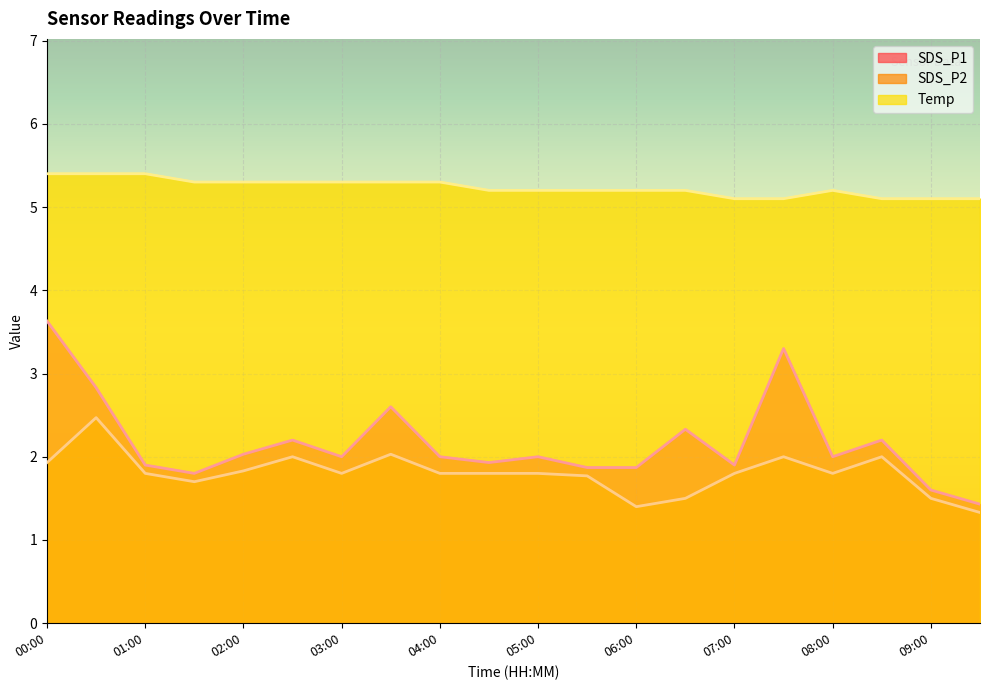

What is the label of the 18th point from the left?

08:30